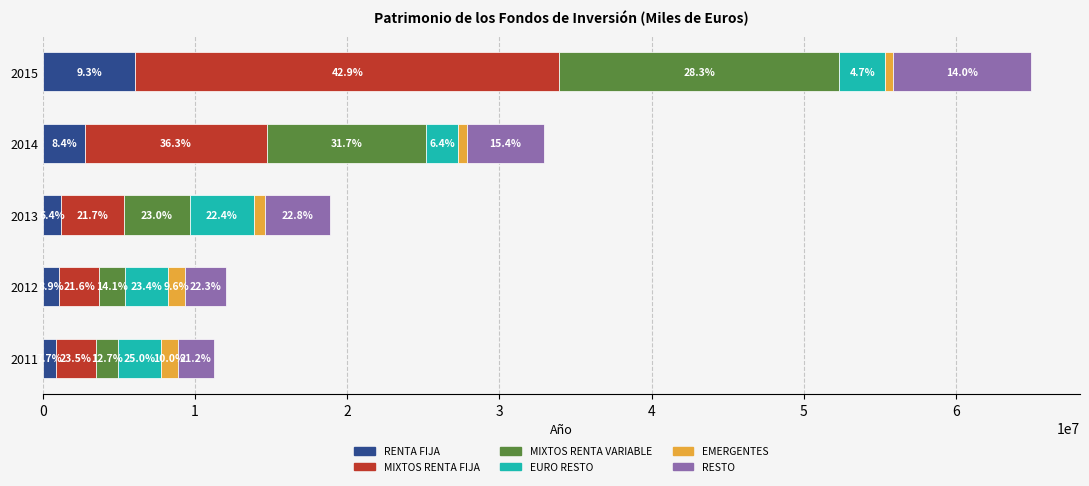

What is the average value of the RENTA FIJA series?

2397203